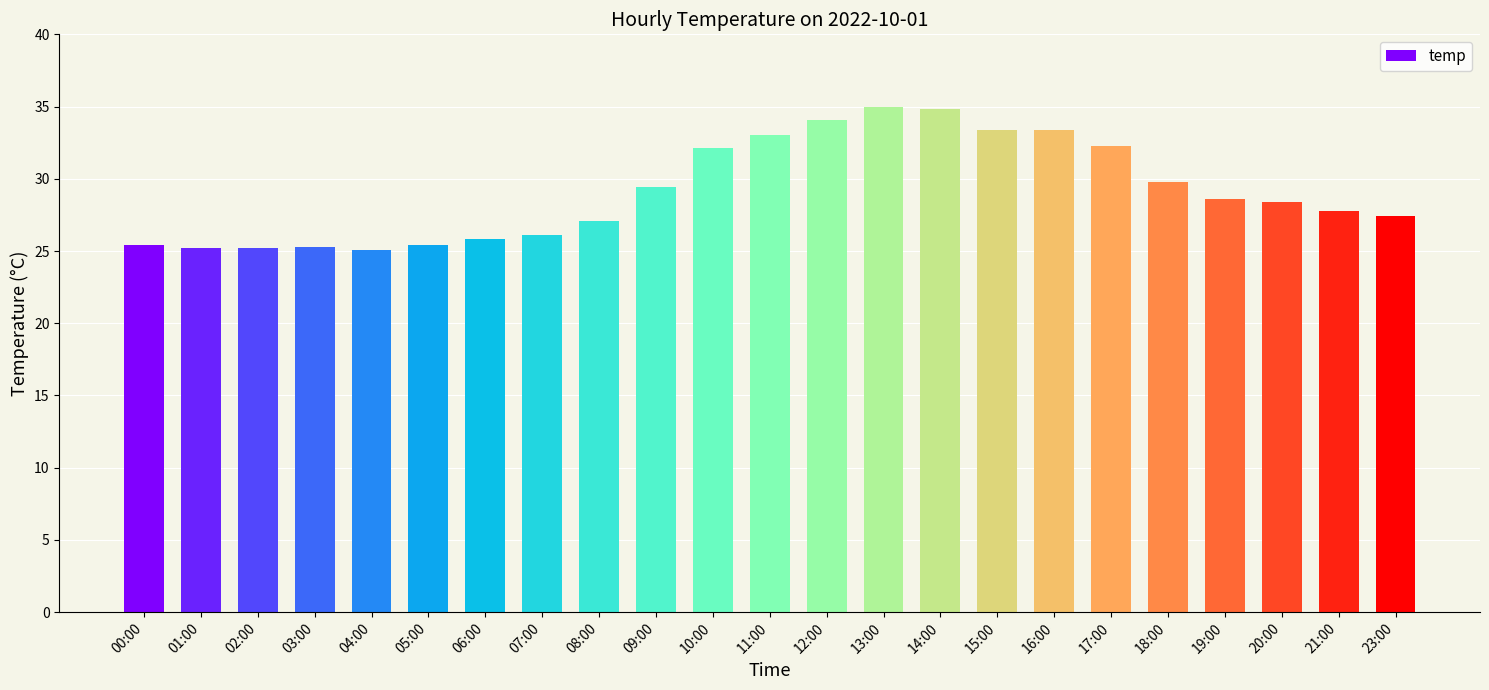

What is the average value?

29.1